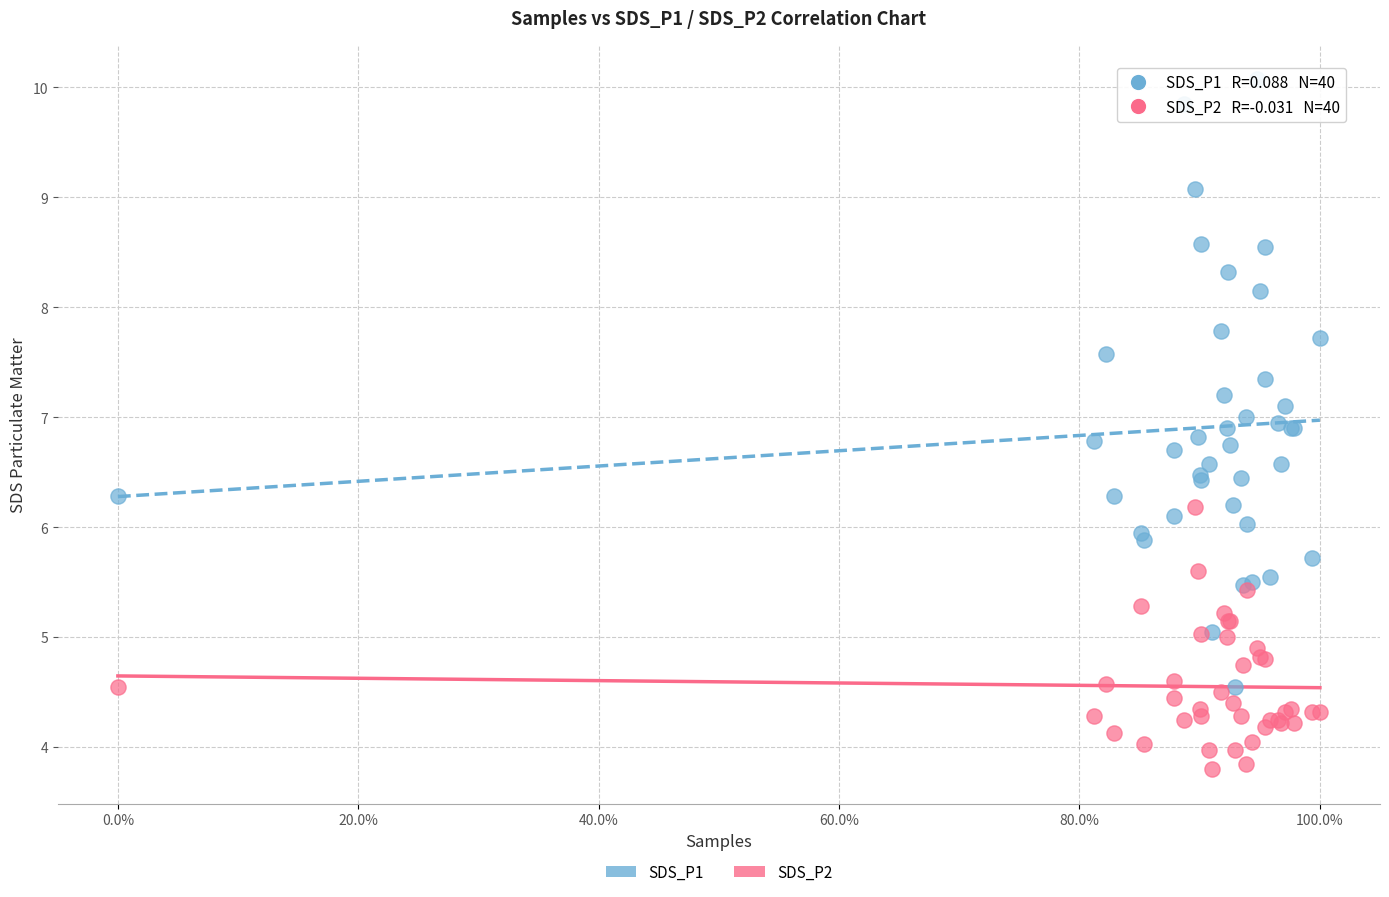

Which series has the widest spread of Y values?

SDS_P1